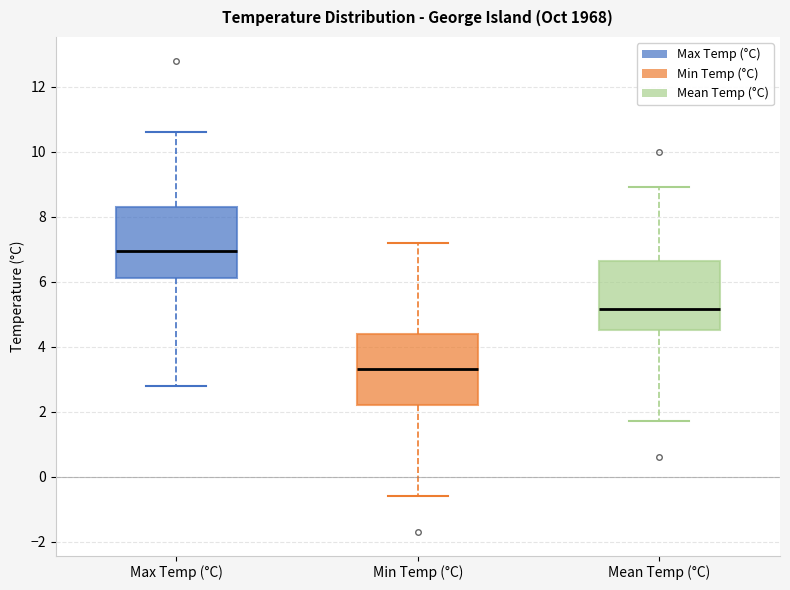

Reading left to right, transcribe this box plot: for each box, give where its median line is, the range the box spans, and where its two whiskers end, as read against the y-axis. The values are not printed on the chart, so give them approximately, as read against the axis.

Max Temp (°C): median 7.0, box 6.2 to 8.4, whiskers 2.8 to 10.6
Min Temp (°C): median 3.4, box 2.2 to 4.4, whiskers -0.6 to 7.2
Mean Temp (°C): median 5.2, box 4.6 to 6.6, whiskers 1.8 to 9.0